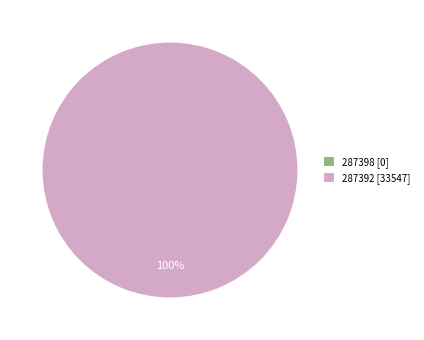

What percentage do 287392 and 287398 together represent?

100.0%